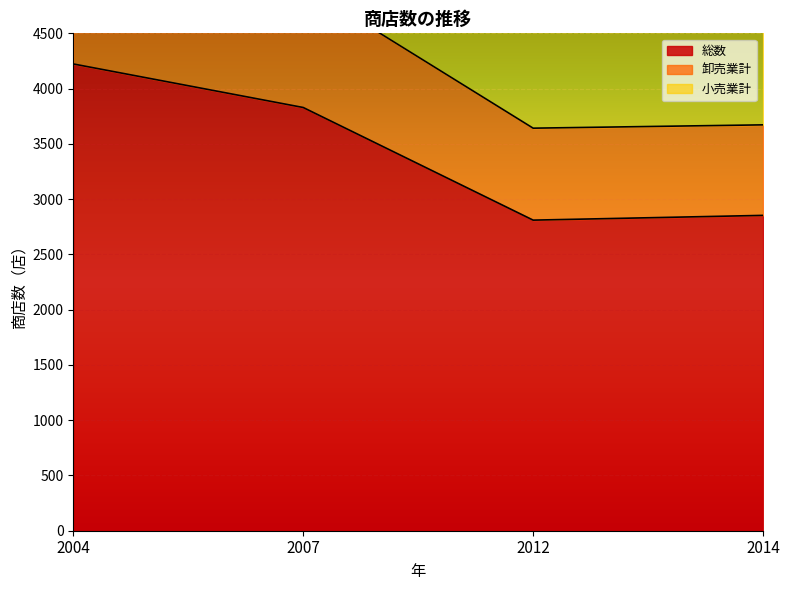

How many values in the 小売業計 series exceed 7658?

1